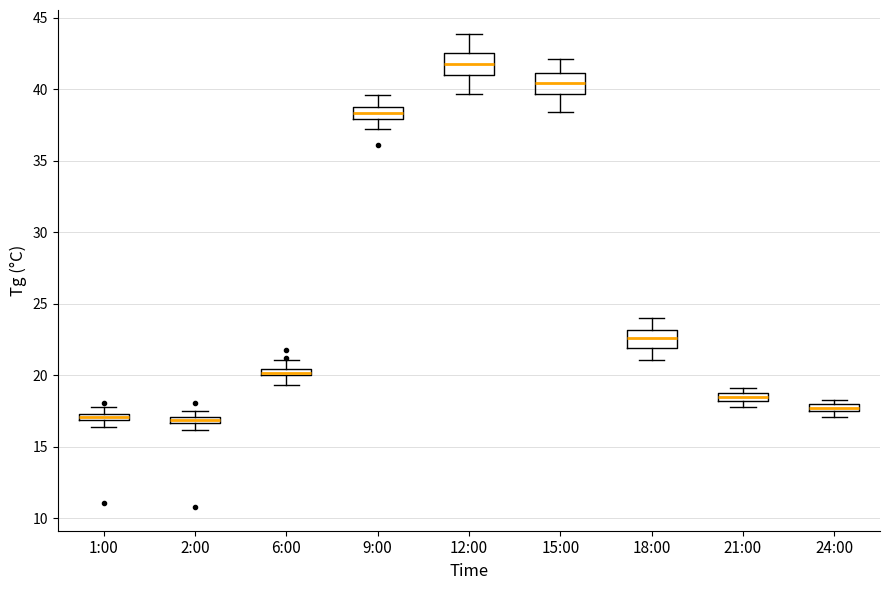

Which box's median line is the highest?

12:00